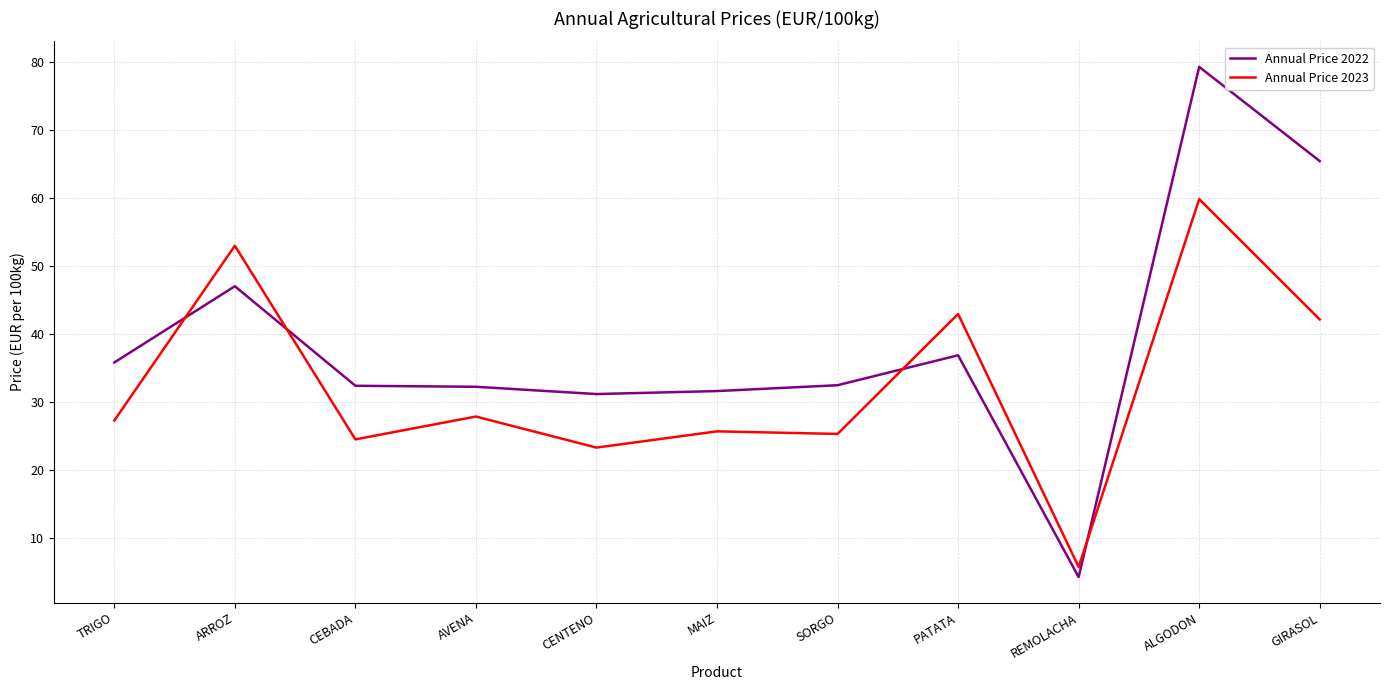

Which series changed the most between TRIGO and ARROZ?

Annual Price 2023